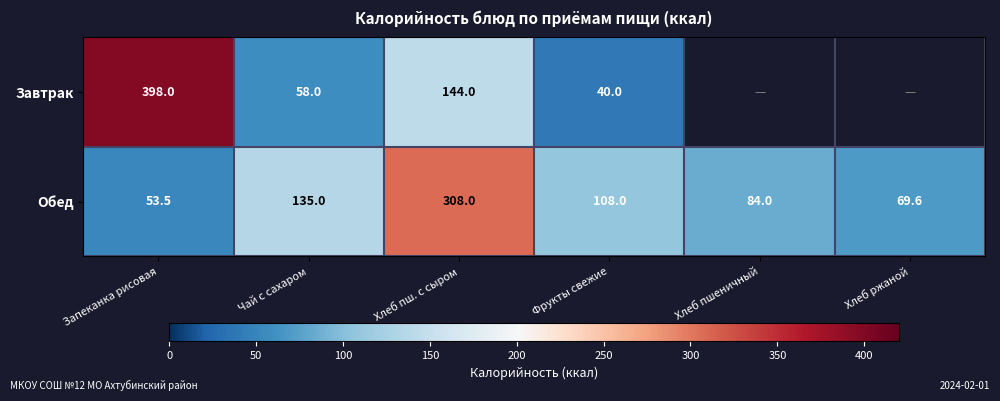

What is the sum of the Обед values at Фрукты свежие and Чай с сахаром?

243.0